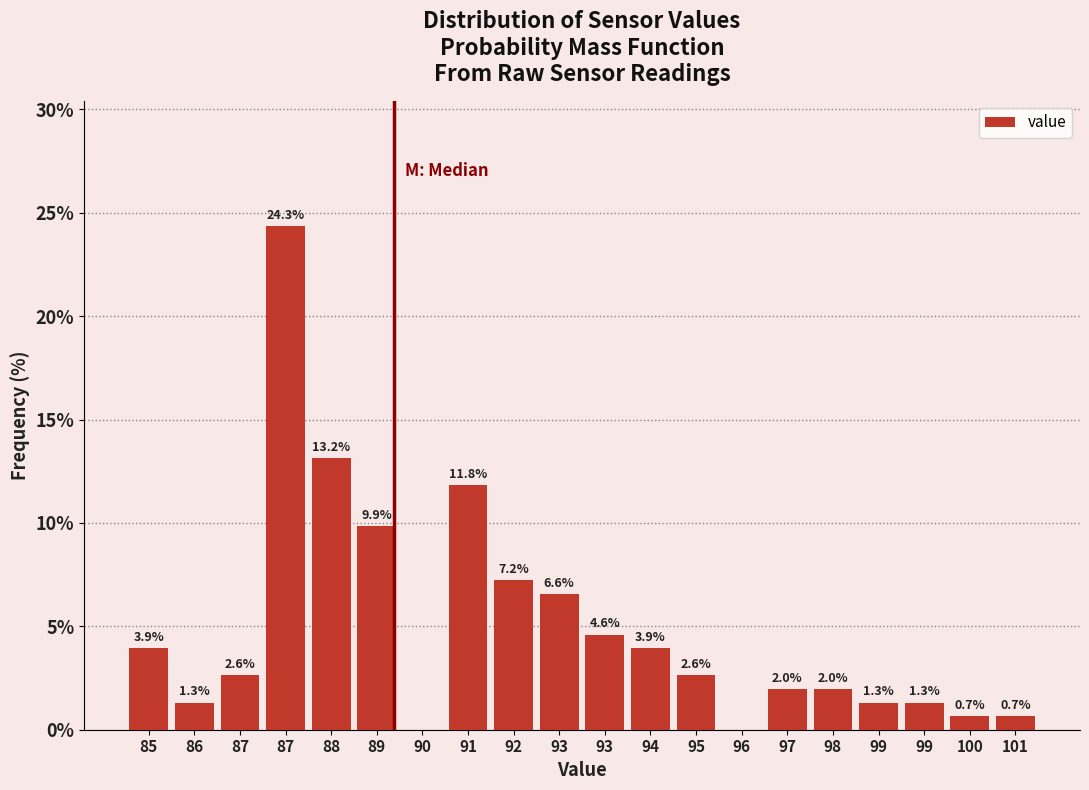

Count the number of values greater than 2.

11